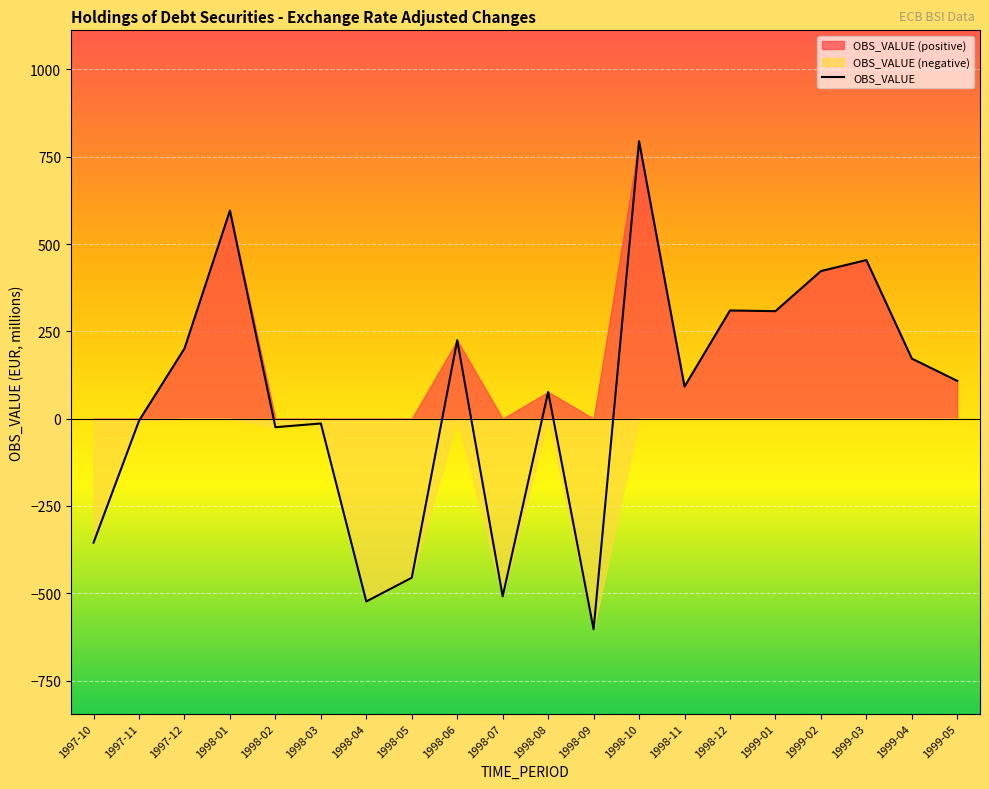

Which label corresponds to the smallest value in the chart?

1998-09